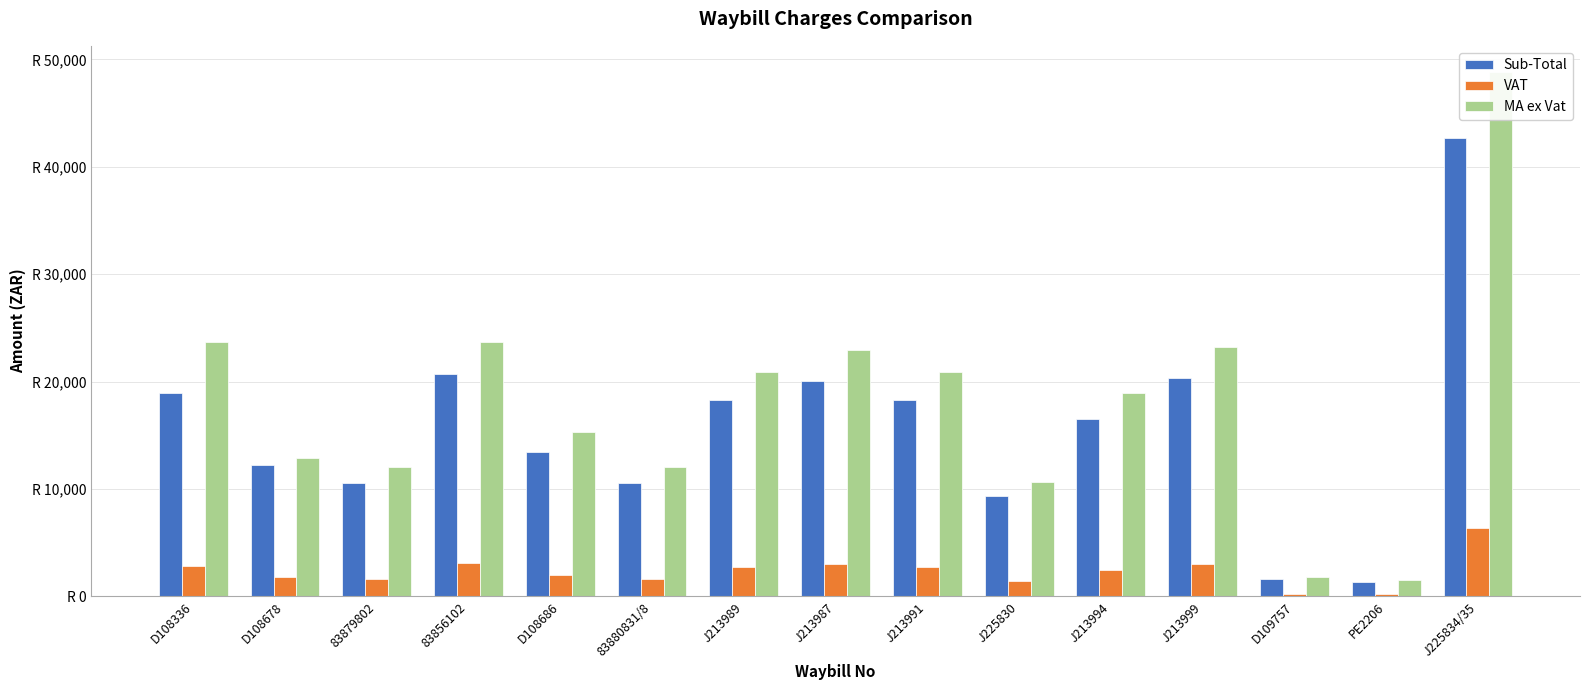

True or false: VAT has a value of 2743.6 at J213989.

True